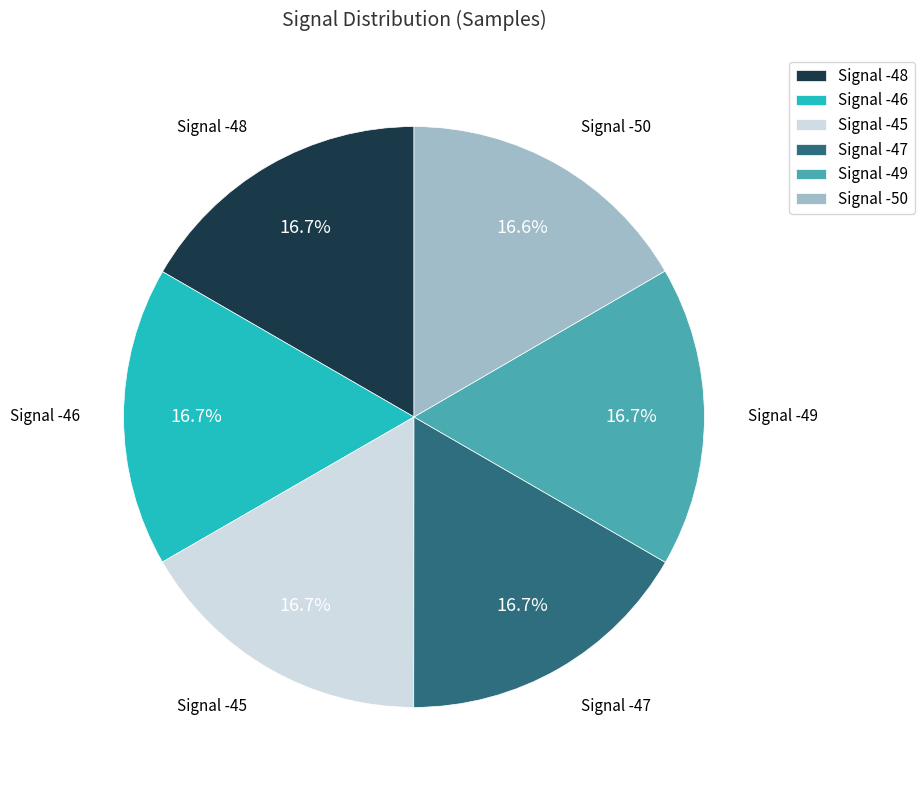

Approximately how many times larger is the value at Signal -50 compared to Signal -48?

1.0